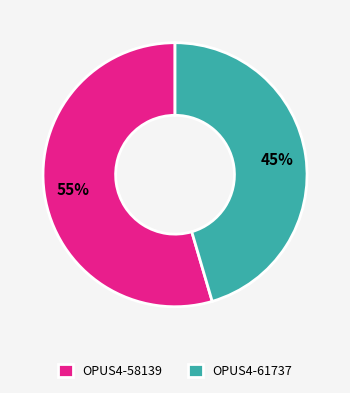

What is the majority slice?

OPUS4-58139